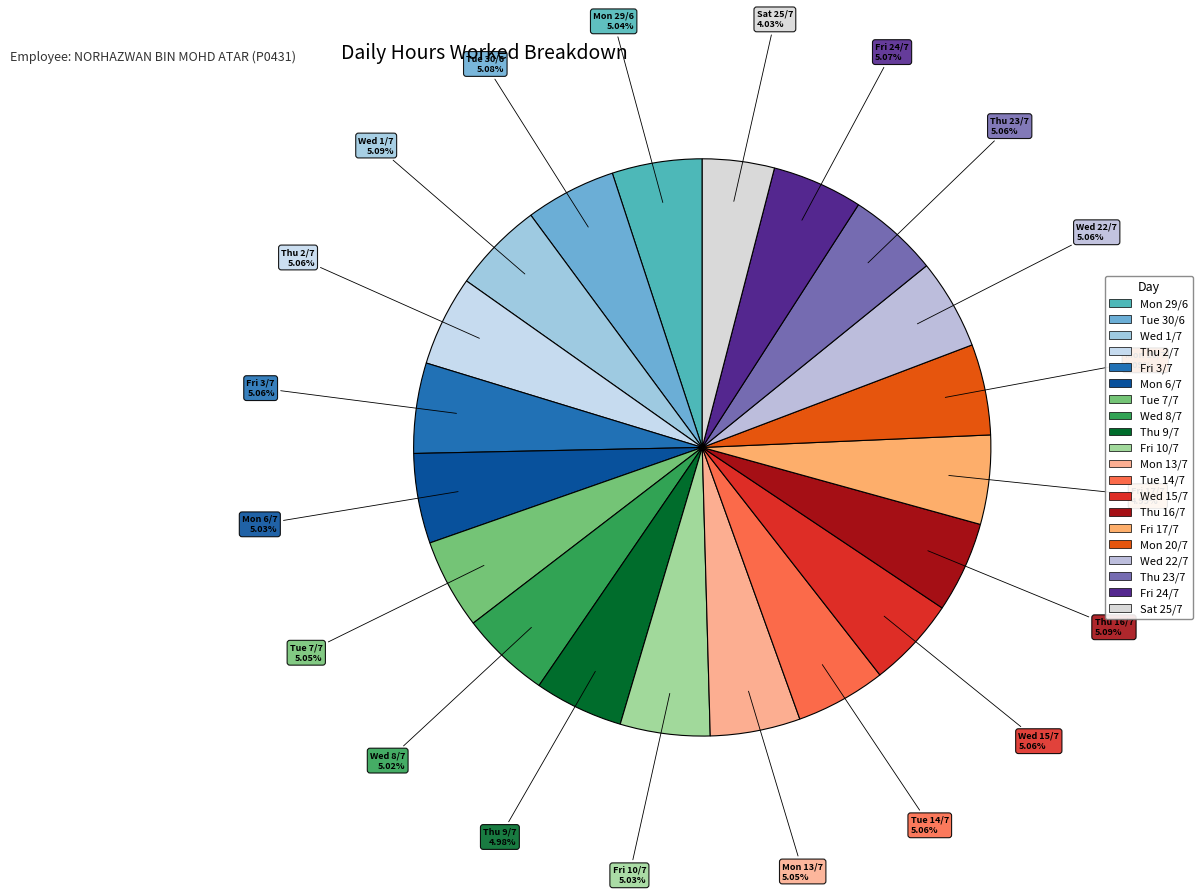

How many segments does this pie chart have?

20